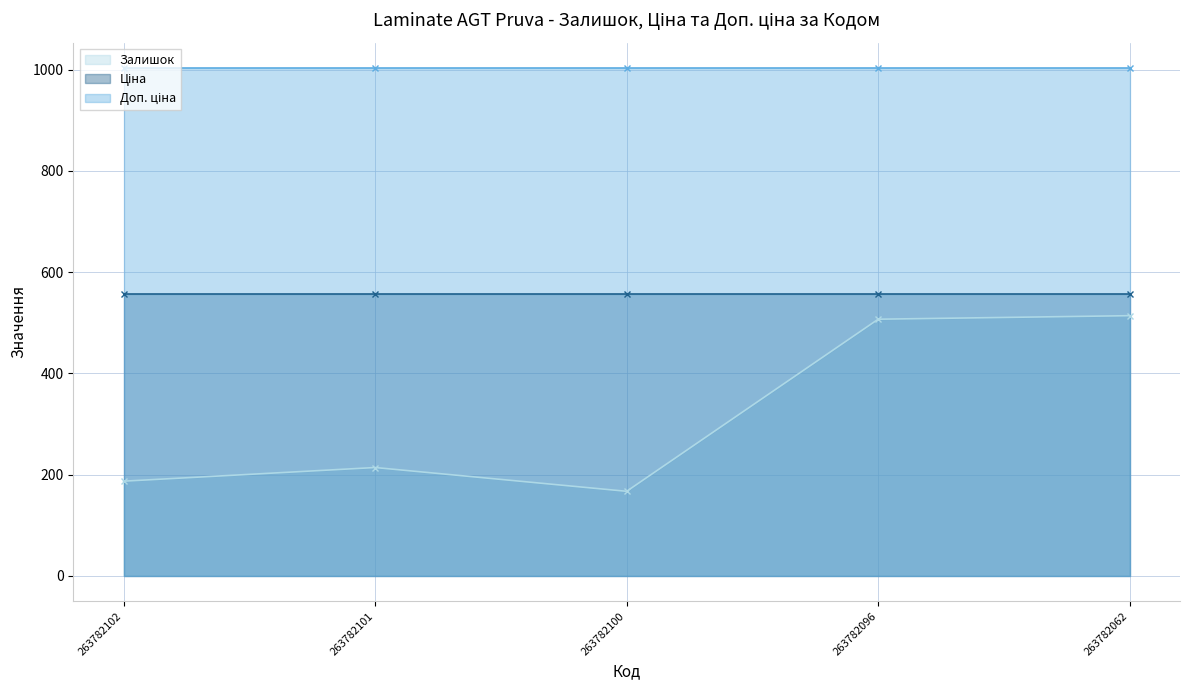

Which series has the widest spread of values?

Залишок (line)